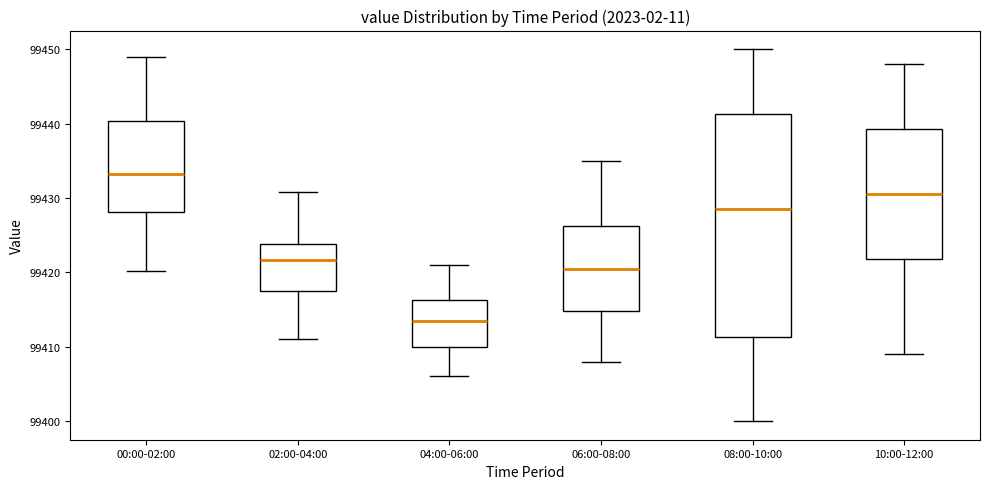

Comparing the boxes themselves (not the whiskers), which one is the tallest?

08:00-10:00